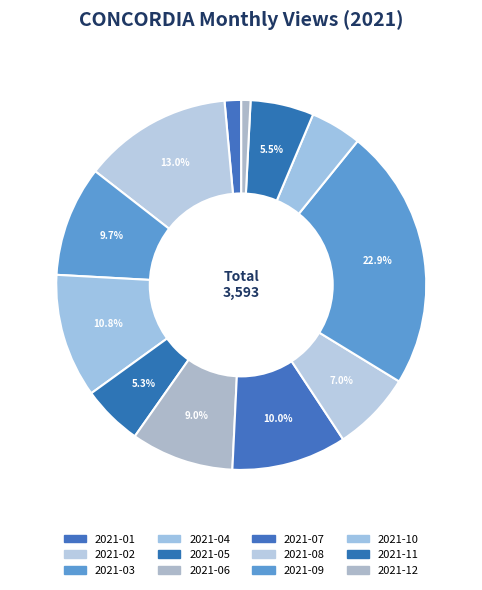

To the nearest percent, what is the combined percentage of 2021-02 and 2021-08?

20%